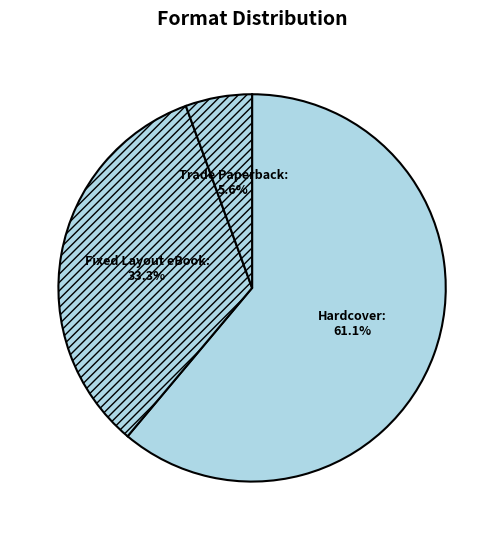

To the nearest percent, what is the difference between the Fixed Layout eBook and Hardcover slice percentages?

28%